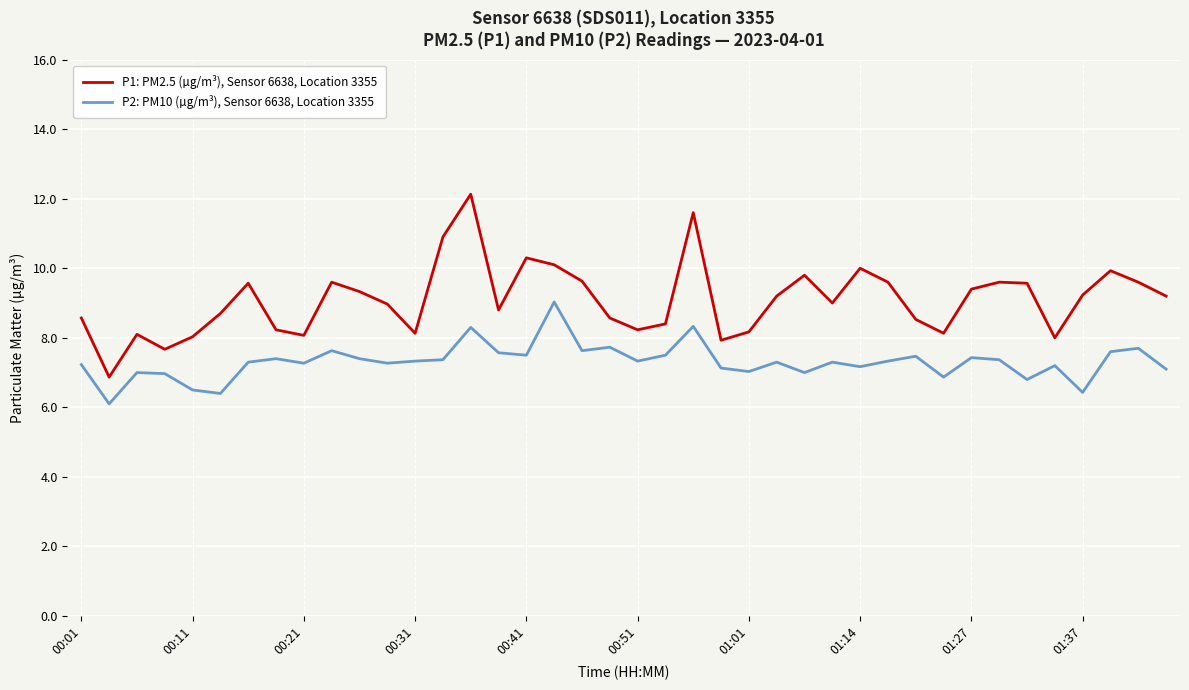

Does the chart display data point markers on the line(s)?

No